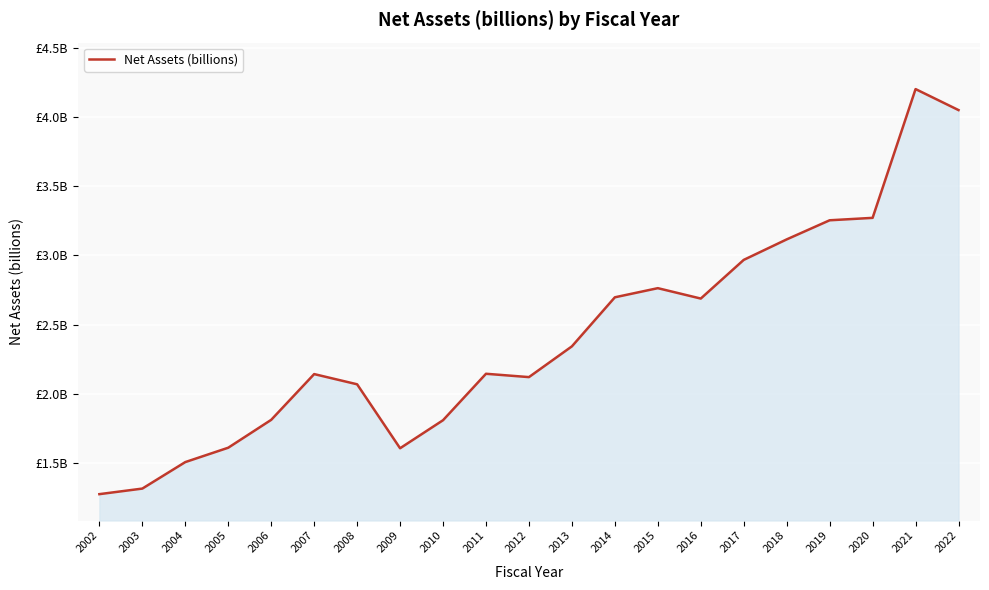

Does the chart have visible grid lines?

Yes